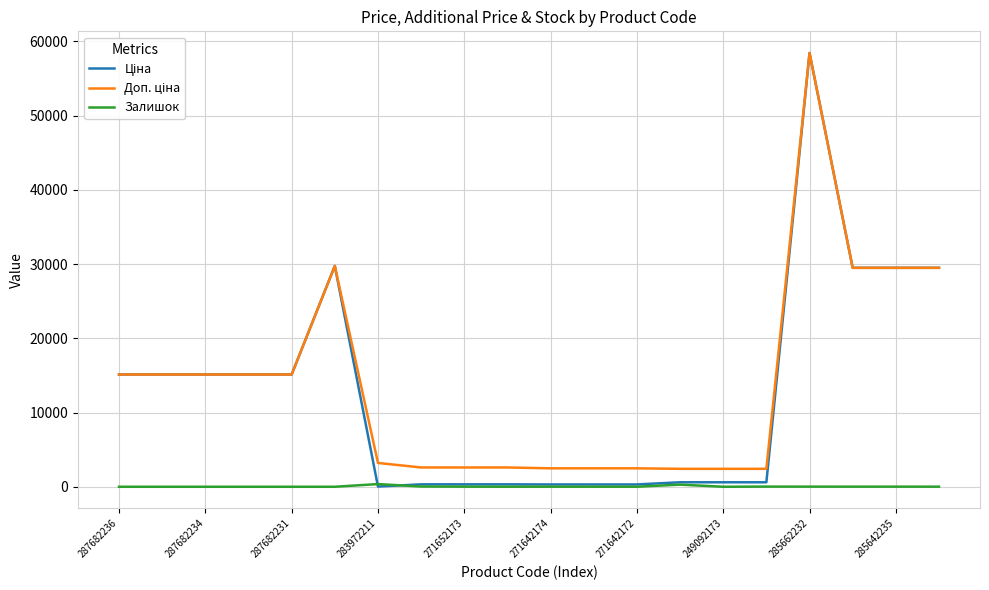

What is the maximum value shown in the chart?

58426.5